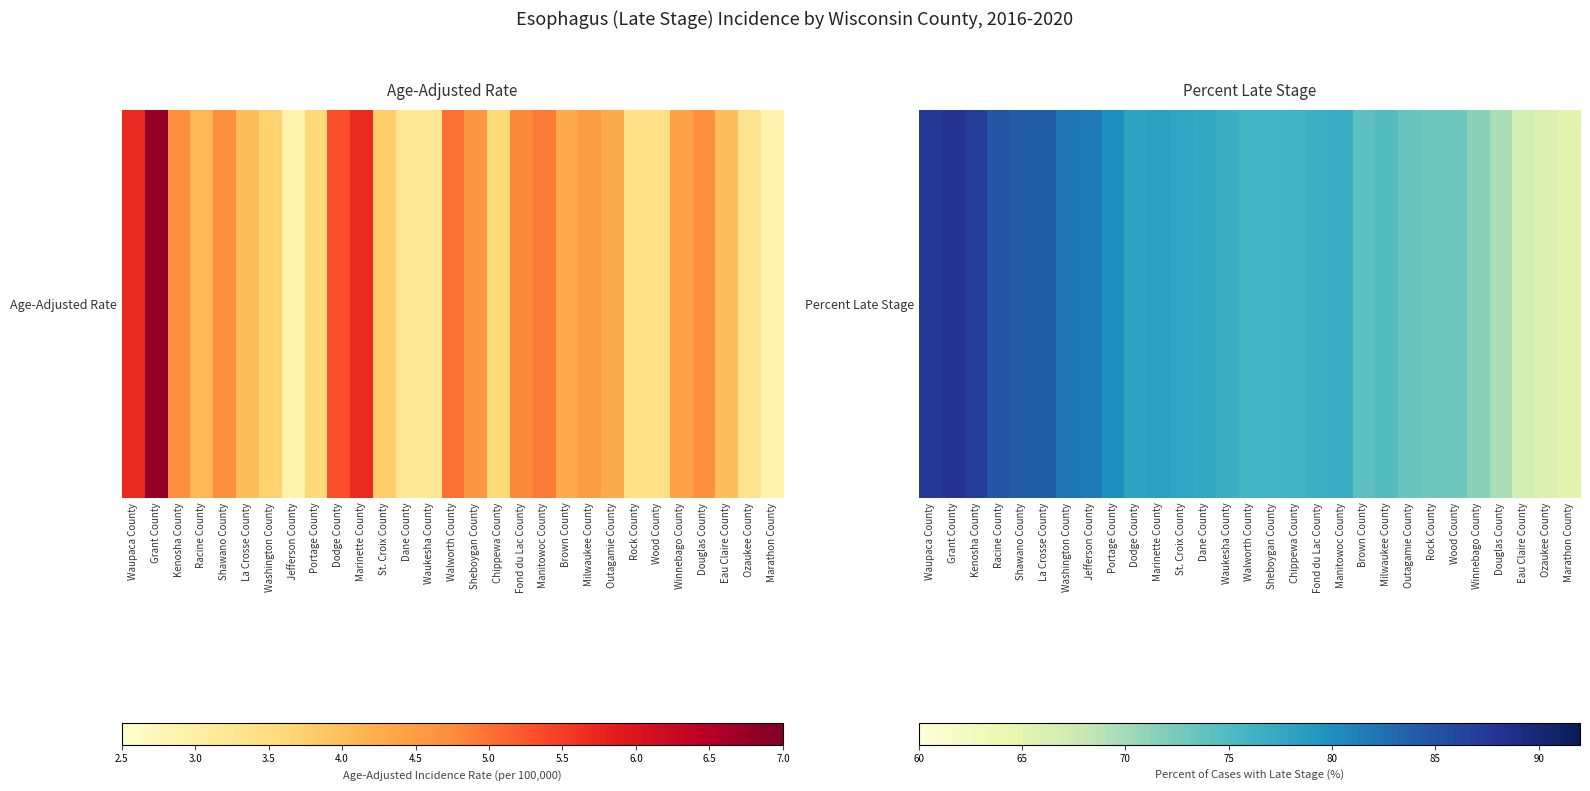

True or false: the data shows 102.7 at Walworth County.

False